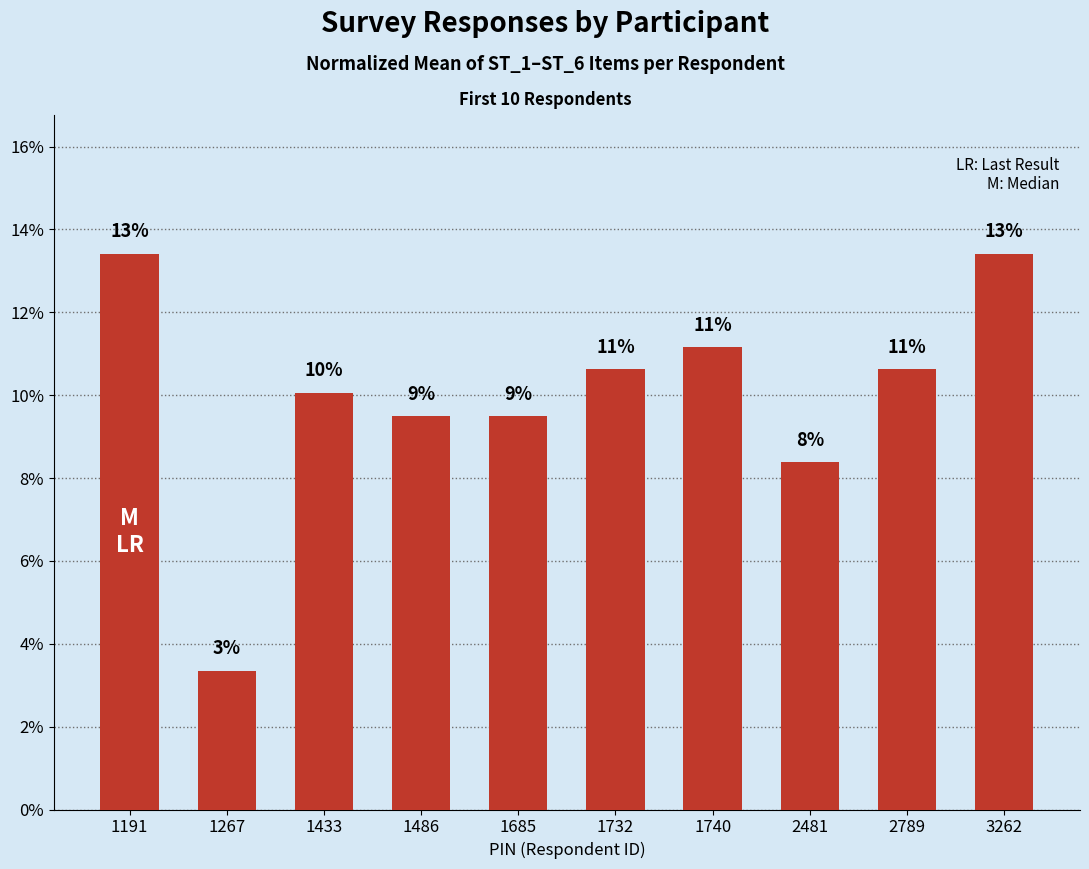

Does the chart contain any negative values?

No